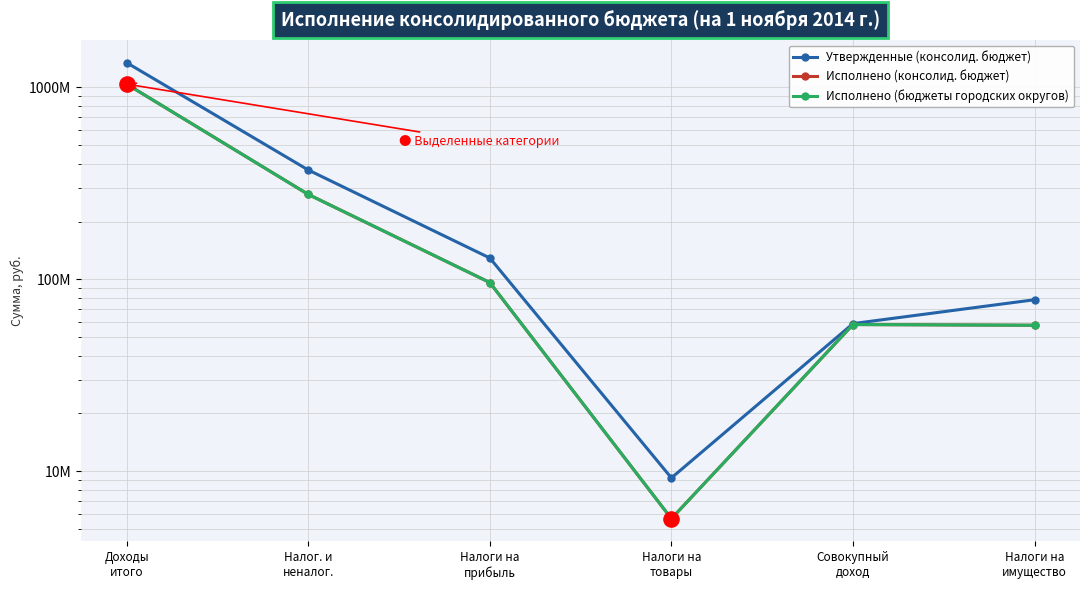

Is the value of Исполнено (консолид. бюджет) at Совокупный
доход greater than the value of Утвержденные (консолид. бюджет) at Совокупный
доход?

No